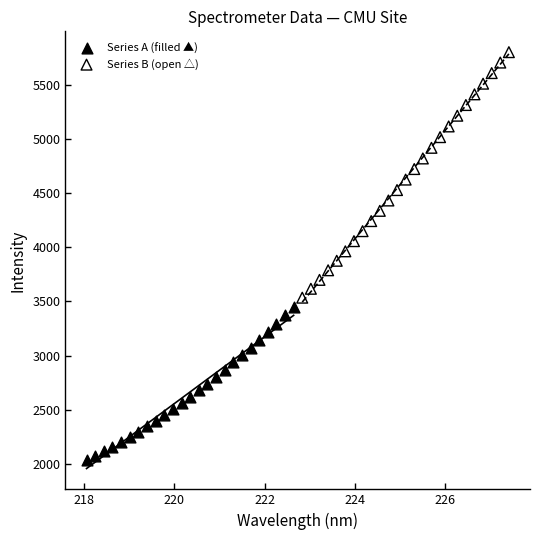

Which series contains the highest Y value?

Series B (open △)